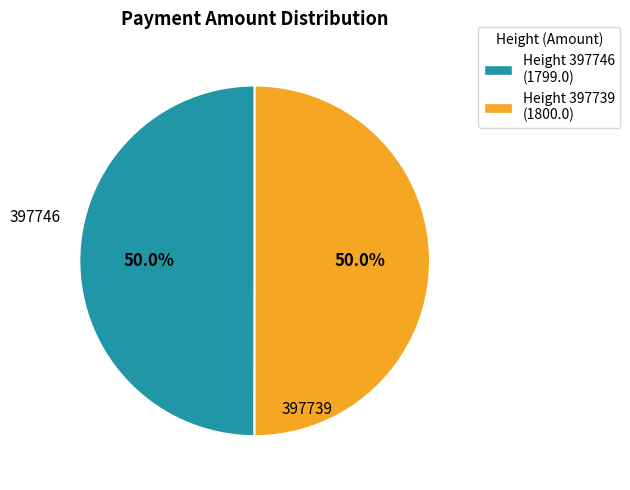

Count the number of slices in the pie.

2